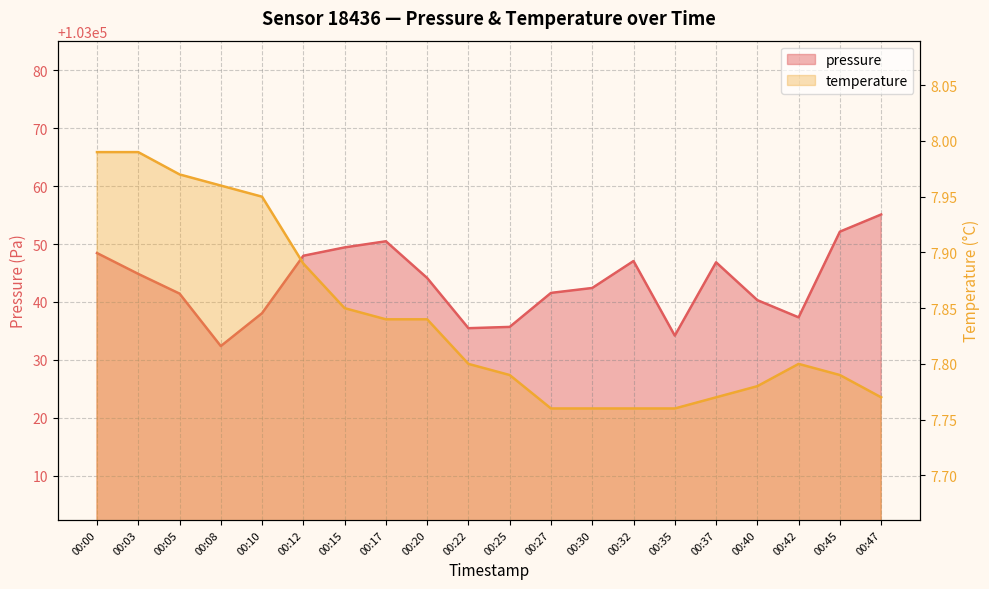

How many interior local valleys does the pressure series have?

4